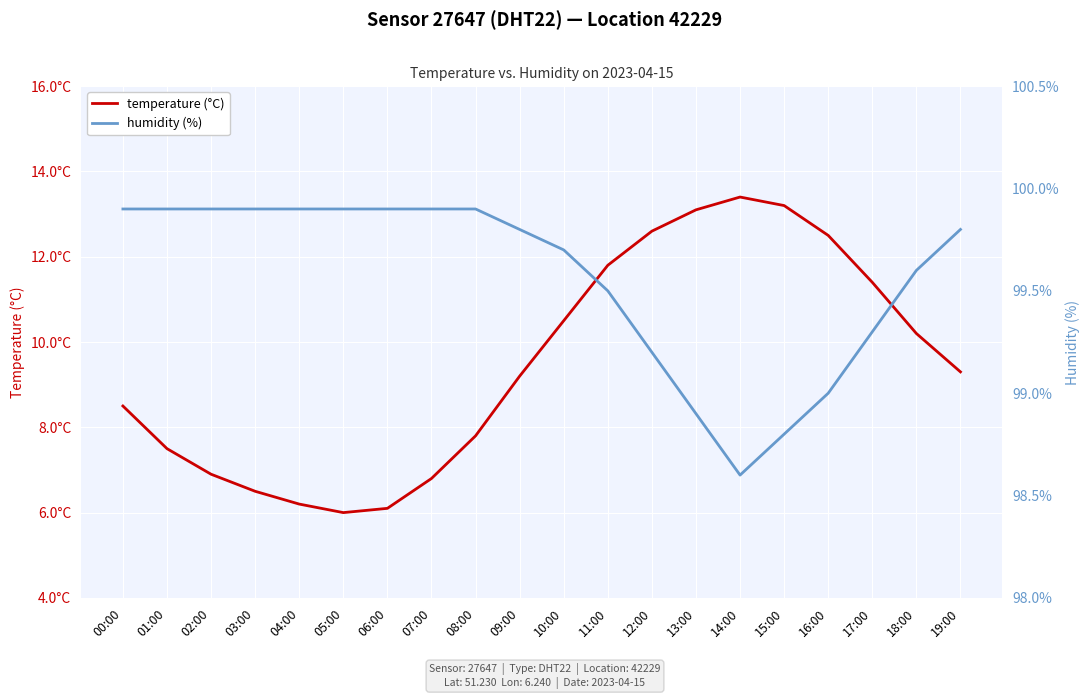

What is the value of the temperature (°C) point at the 13th from the left?

12.6